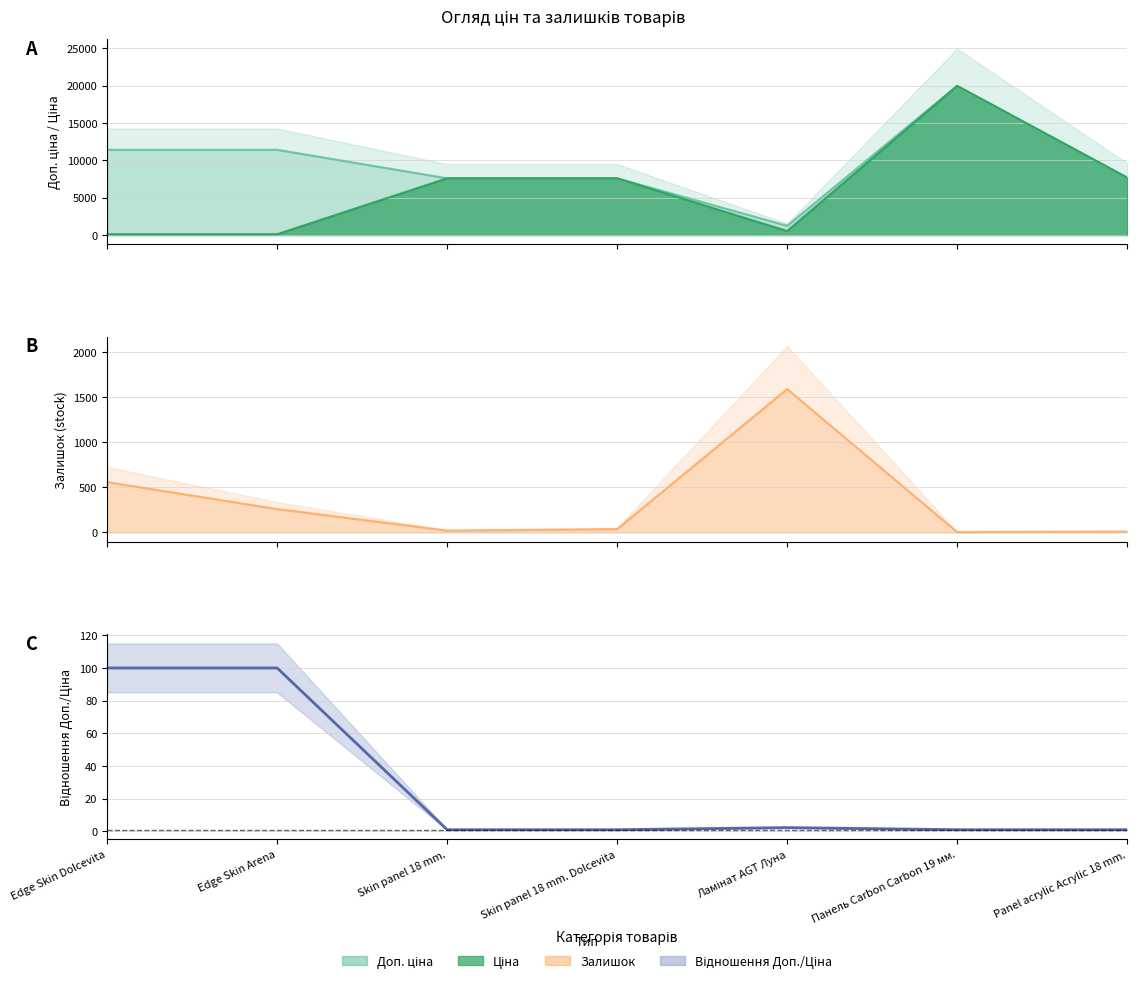

What is the approximate value at Skin panel 18 mm. Dolcevita?

1.0